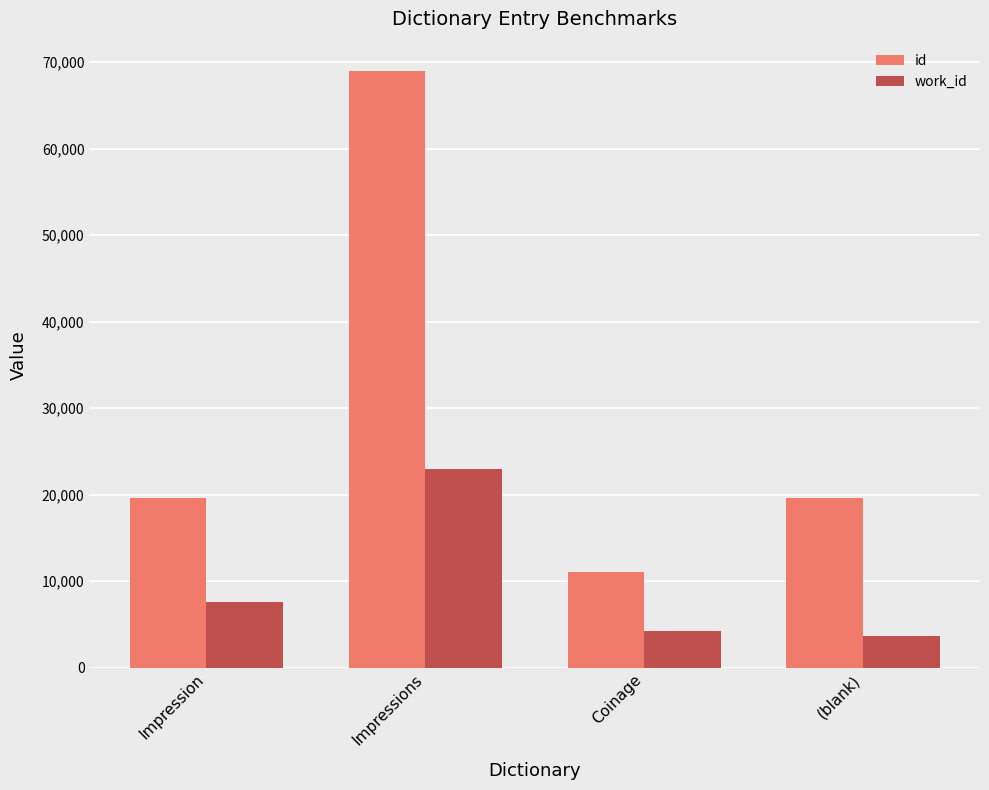

What is the difference between the id values at Coinage and Impression?

8583